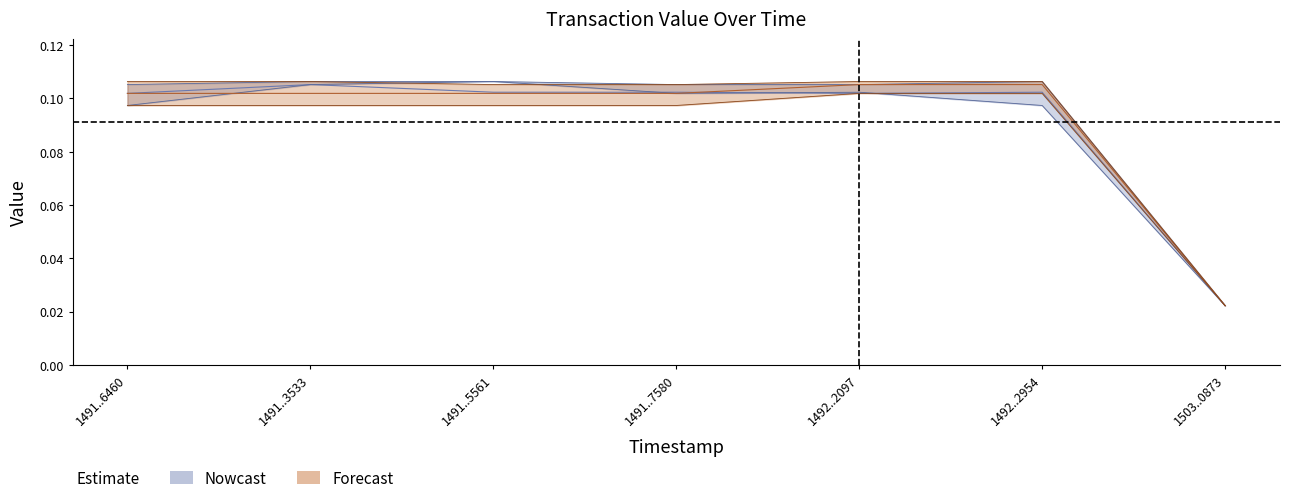

After their last crossing, which series has the higher values: Nowcast_lower or Nowcast_mid?

Nowcast_mid